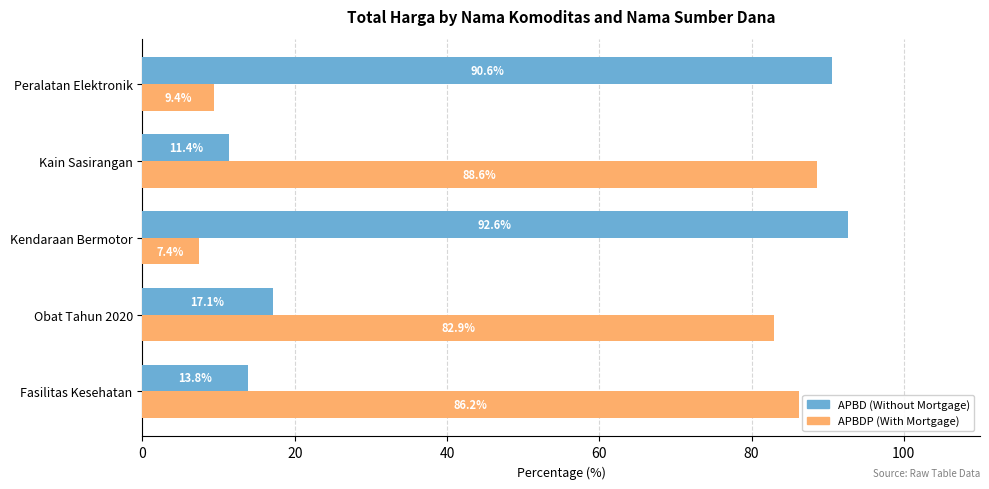

What is the average value of the APBD (Without Mortgage) series?

45.1